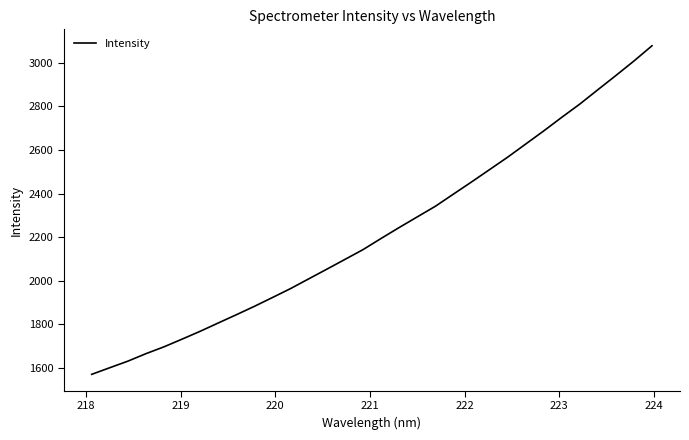

What is the maximum value shown in the chart?

3078.5